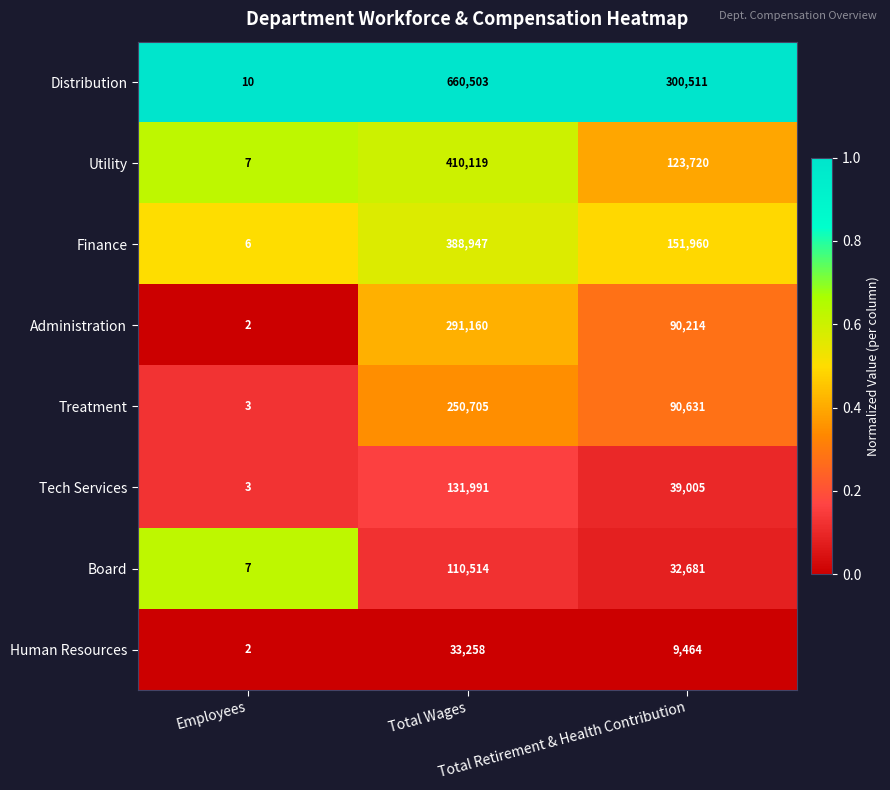

Count the Board values in the range 7 to 110514.

3